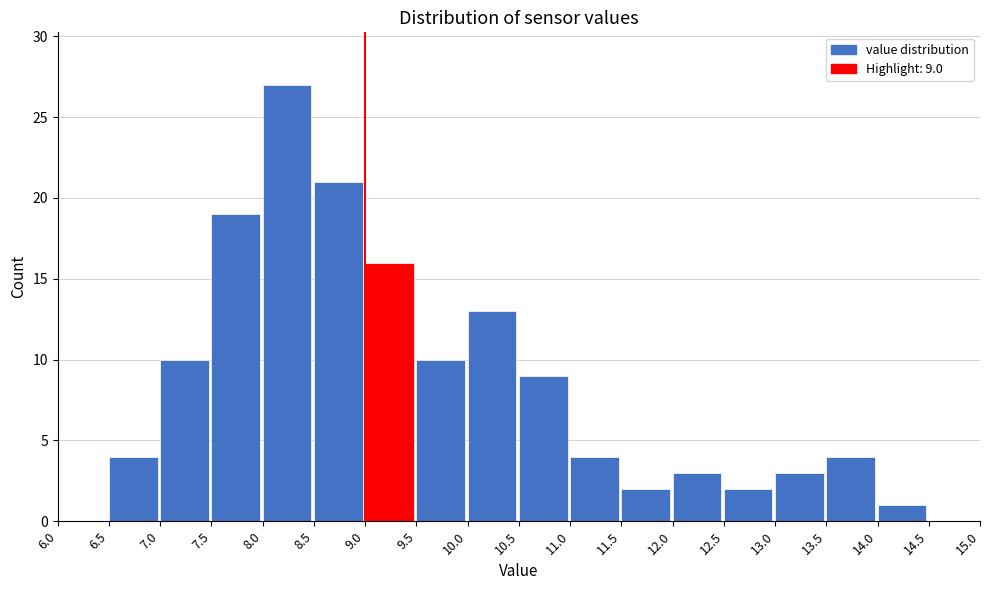

Over which range of the x-axis is the bar tallest?

8.0 to 8.5